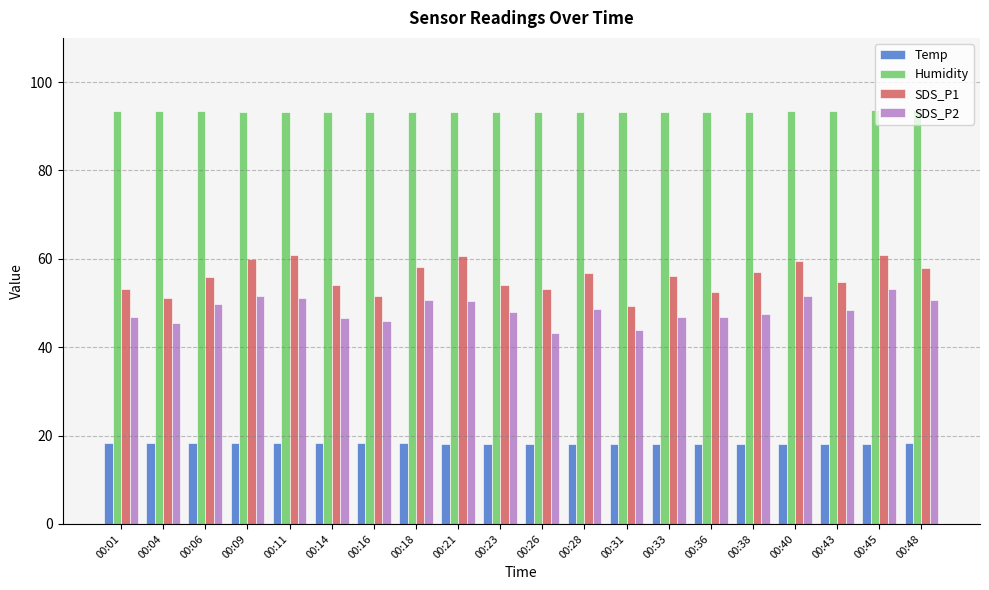

What is the spread (max minus min) of values at 00:43?

75.3